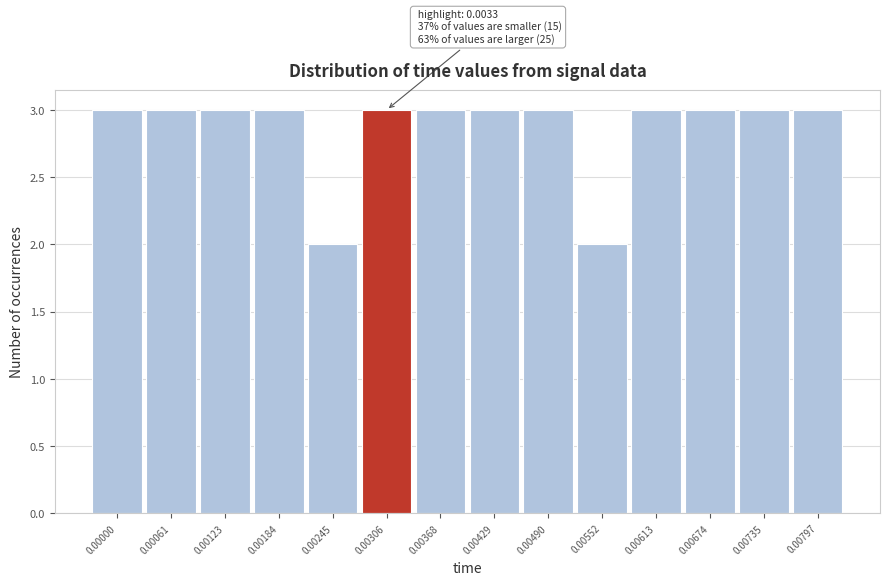

Reading left to right, extract all data points from this chart.

0.00000=3	0.00061=3	0.00123=3	0.00184=3	0.00245=2	0.00306=3	0.00368=3	0.00429=3	0.00490=3	0.00552=2	0.00613=3	0.00674=3	0.00735=3	0.00797=3